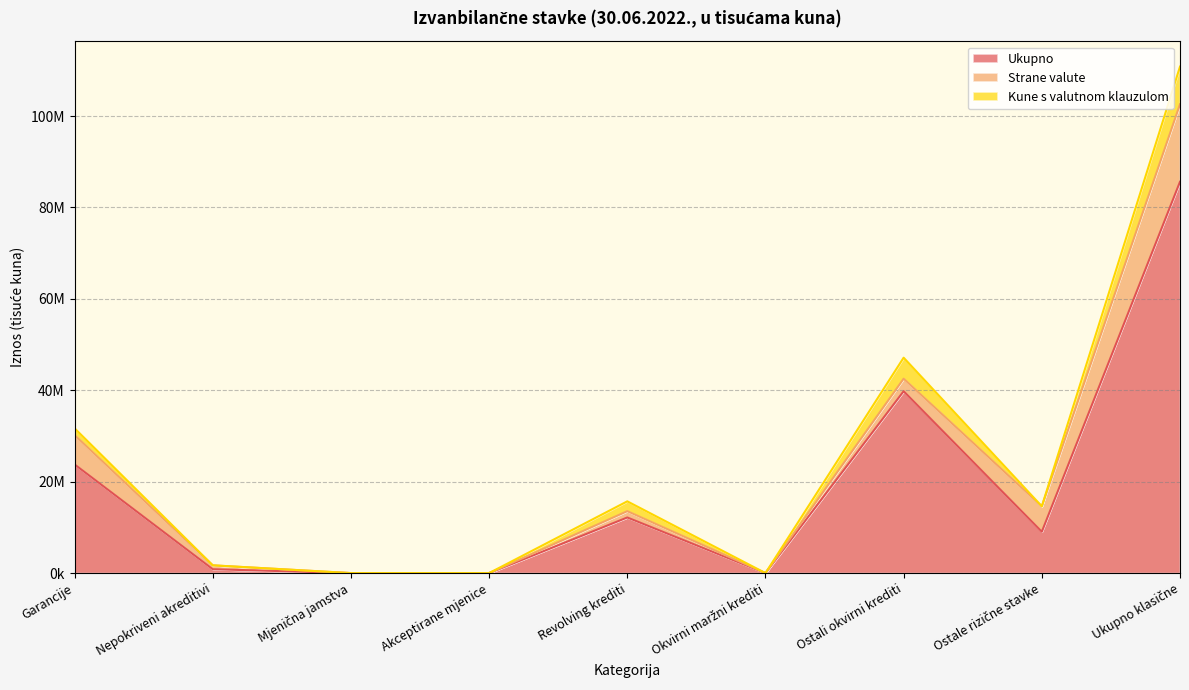

At which label is Ukupno closest to 42811861?

Ostali okvirni krediti